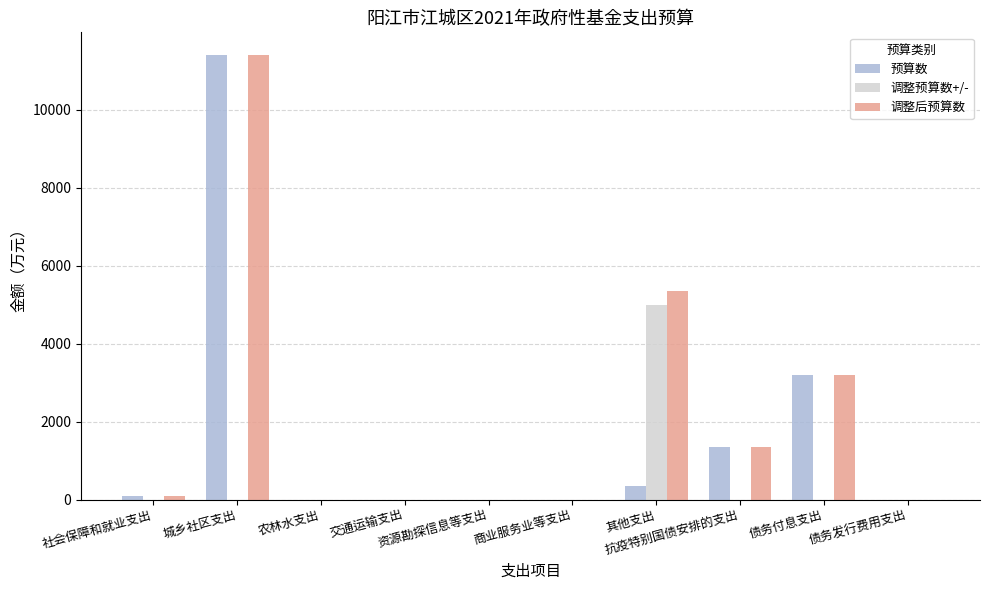

What is the sum of all 预算数 values?

16398